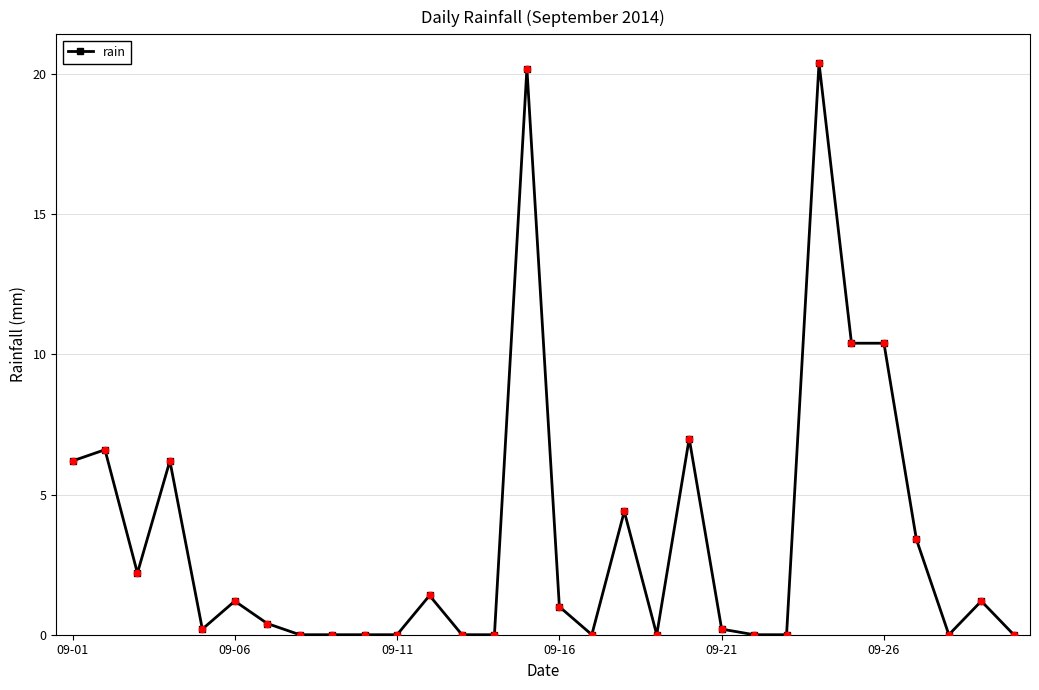

What is the difference between the second highest and second lowest values?

20.2